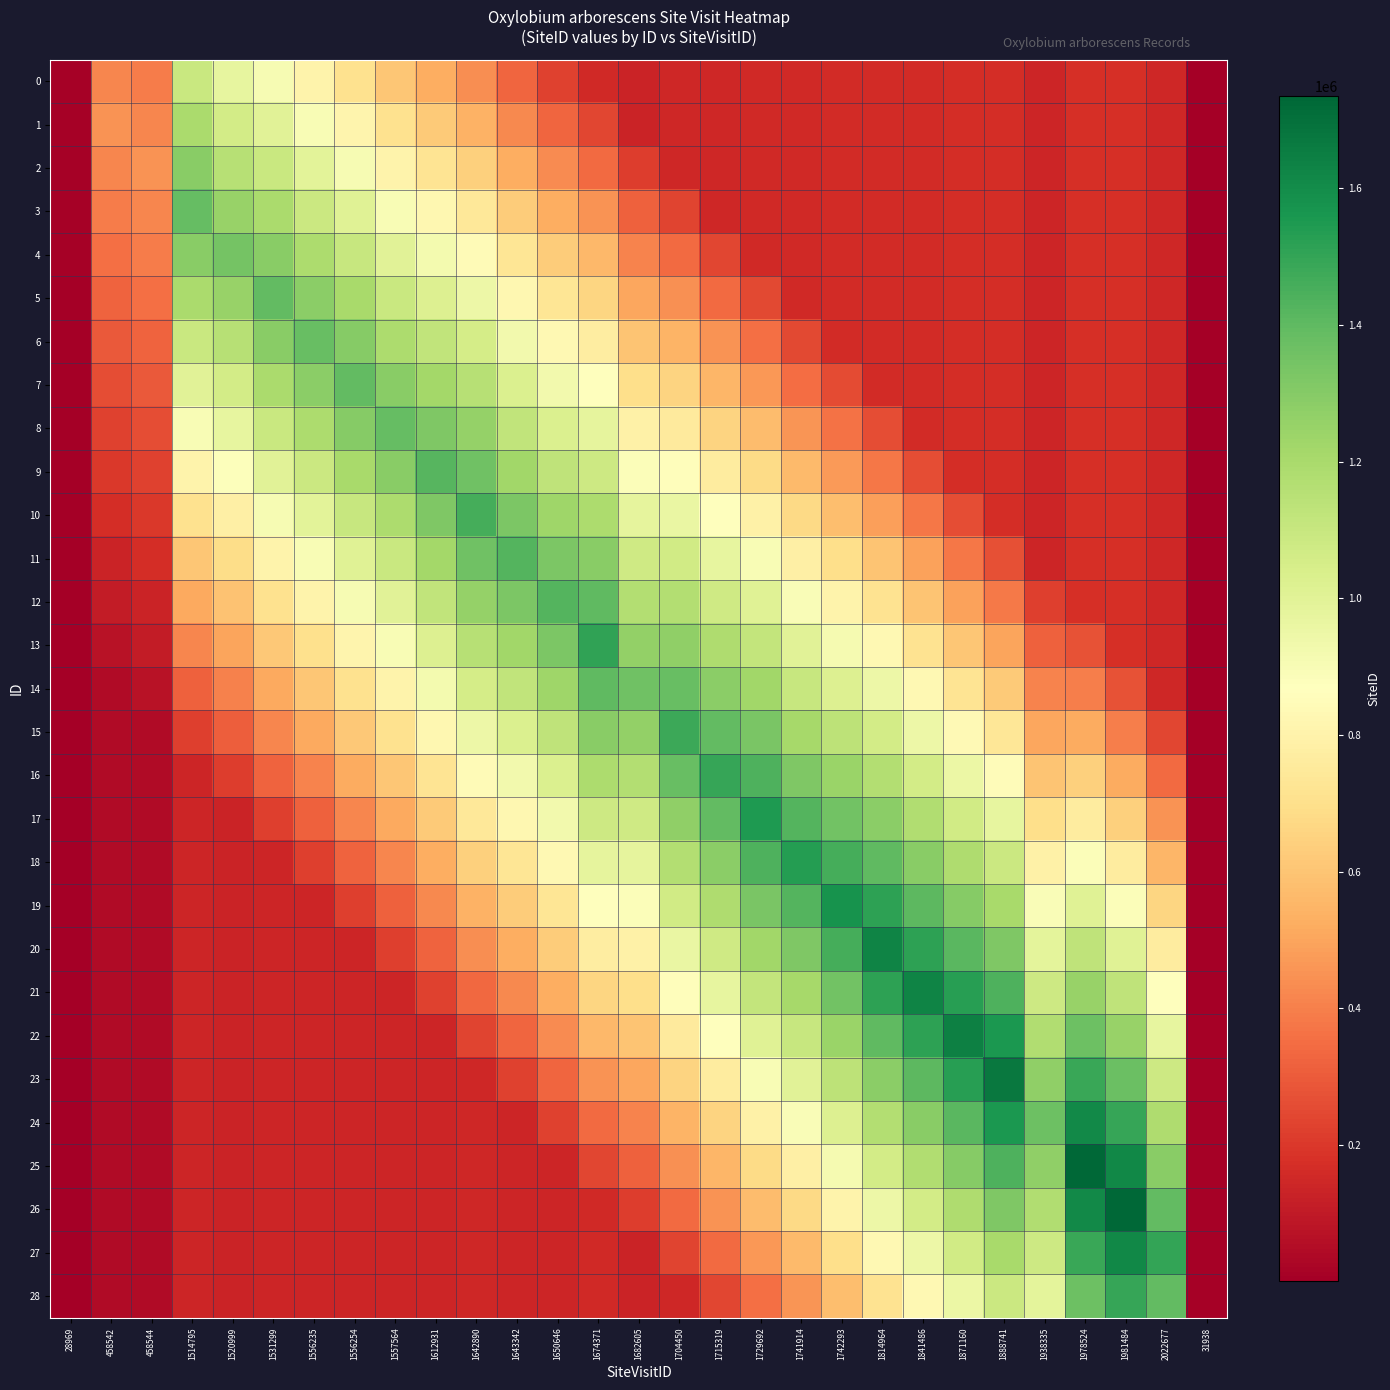

At 1938335, list the series in order from largest to smallest.

24, 23, 25, 22, 26, 21, 27, 20, 28, 19, 18, 17, 16, 15, 14, 13, 12, 0, 1, 2, 3, 4, 5, 6, 7, 8, 9, 10, 11